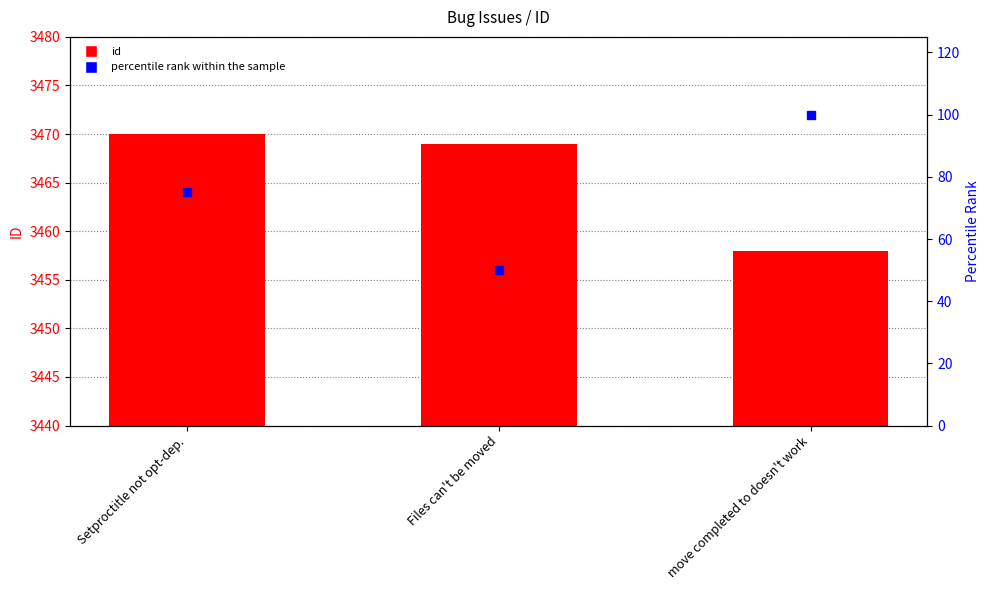

What position from the right is move completed to doesn't work?

1